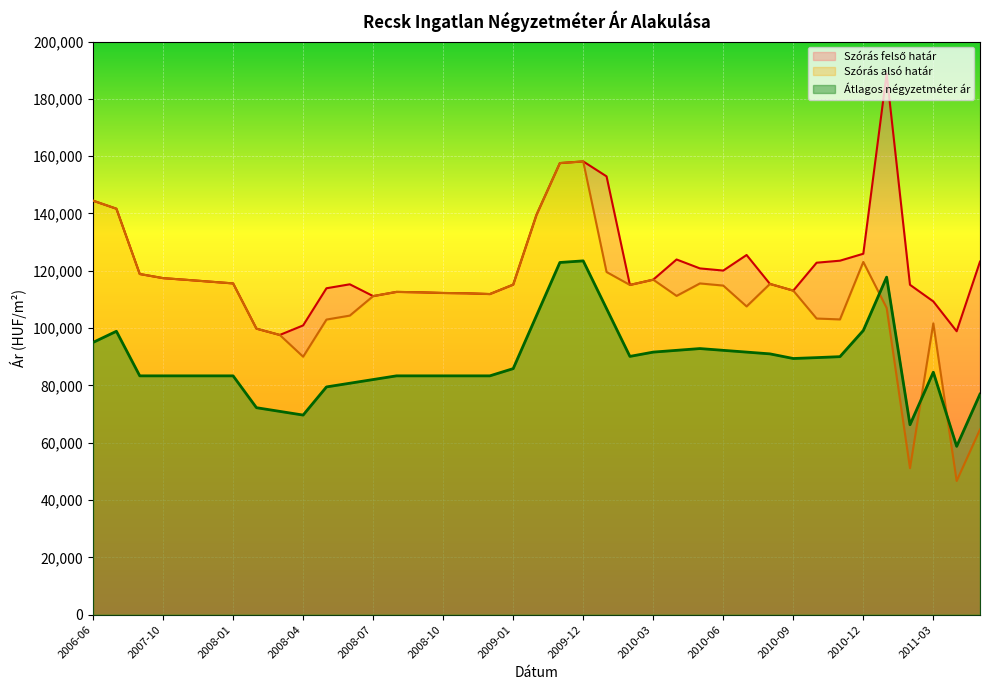

Which category has the highest value across all series?

2011-01